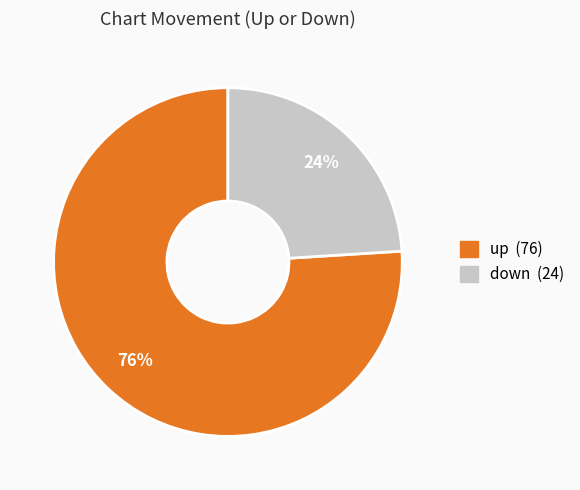

Rank the categories by value from highest to lowest.

up, down